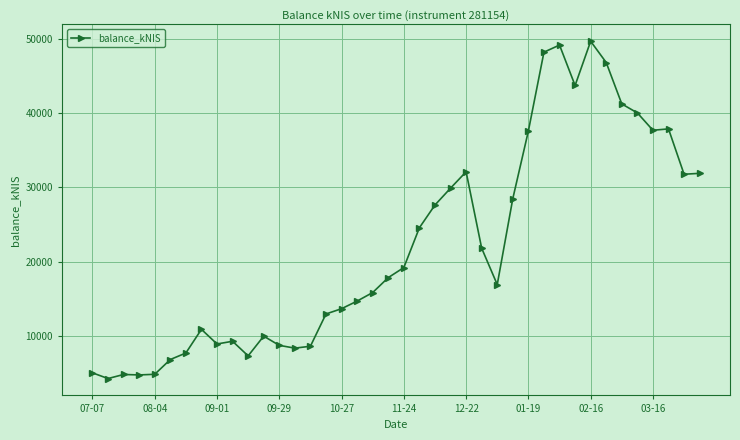

What is the sum of all values?

880863.9